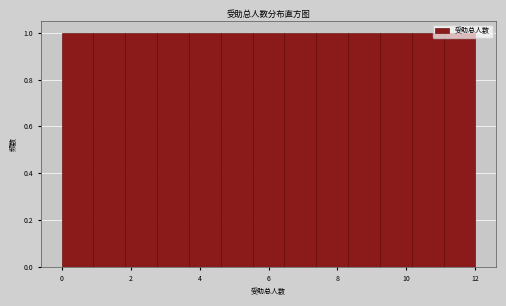

Reading left to right, list every bar in this chart as the range it spans on the x-axis followed by its height. Neither the bar edges nor the heights are printed on the chart, so give them approximately, as read against the axes.

0.0 to 1.0: 1
1.0 to 1.8: 1
1.8 to 2.8: 1
2.8 to 3.6: 1
3.6 to 4.6: 1
4.6 to 5.6: 1
5.6 to 6.4: 1
6.4 to 7.4: 1
7.4 to 8.4: 1
8.4 to 9.2: 1
9.2 to 10.2: 1
10.2 to 11.0: 1
11.0 to 12.0: 1